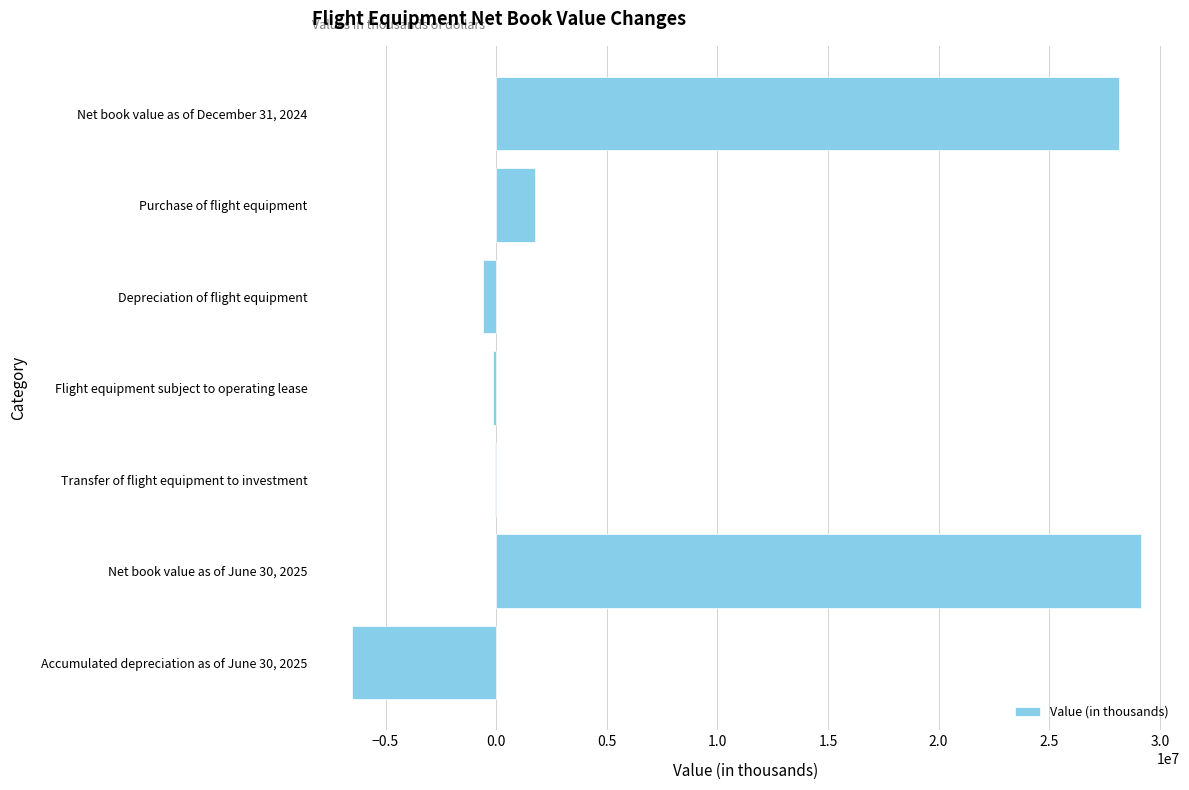

Which has a higher value, Net book value as of December 31, 2024 or Accumulated depreciation as of June 30, 2025?

Net book value as of December 31, 2024